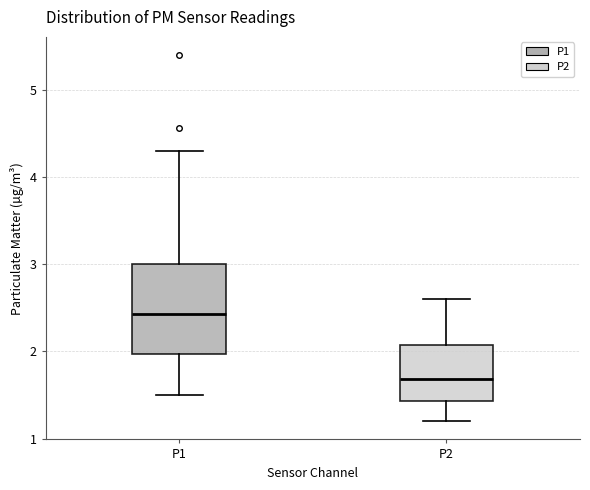

Which box is the tallest, from its lower edge to its upper edge?

P1